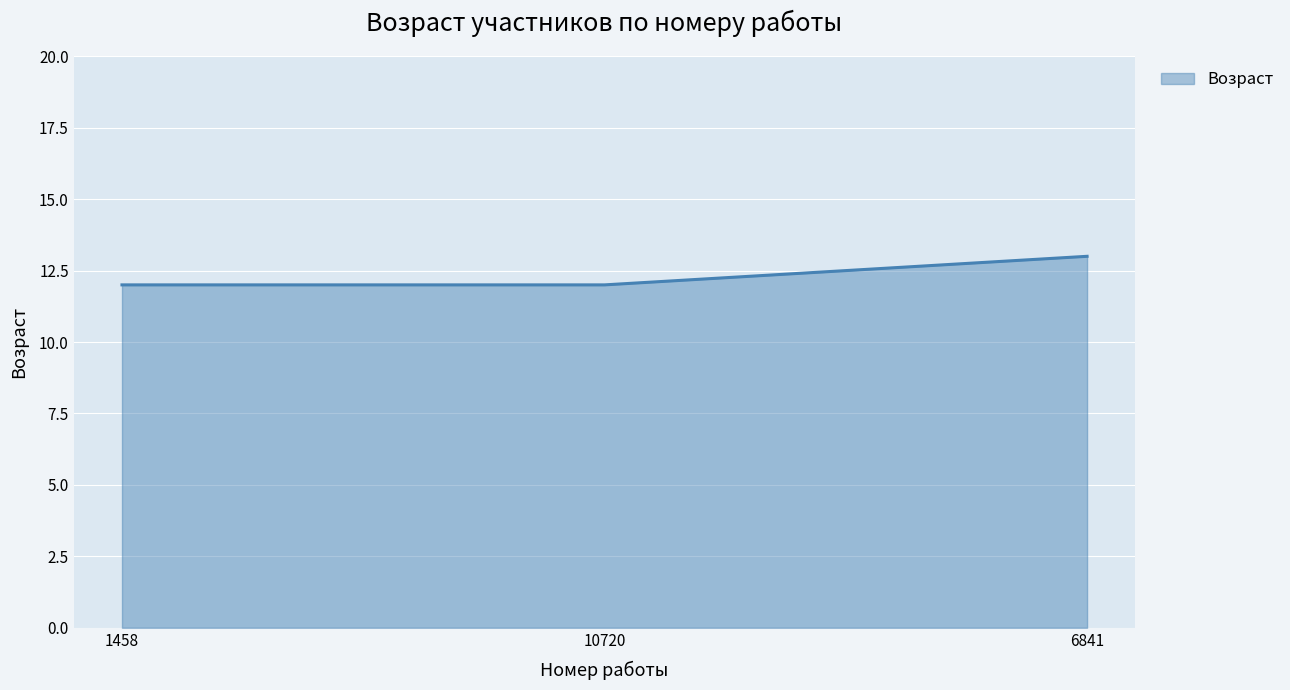

What is the average value?

12